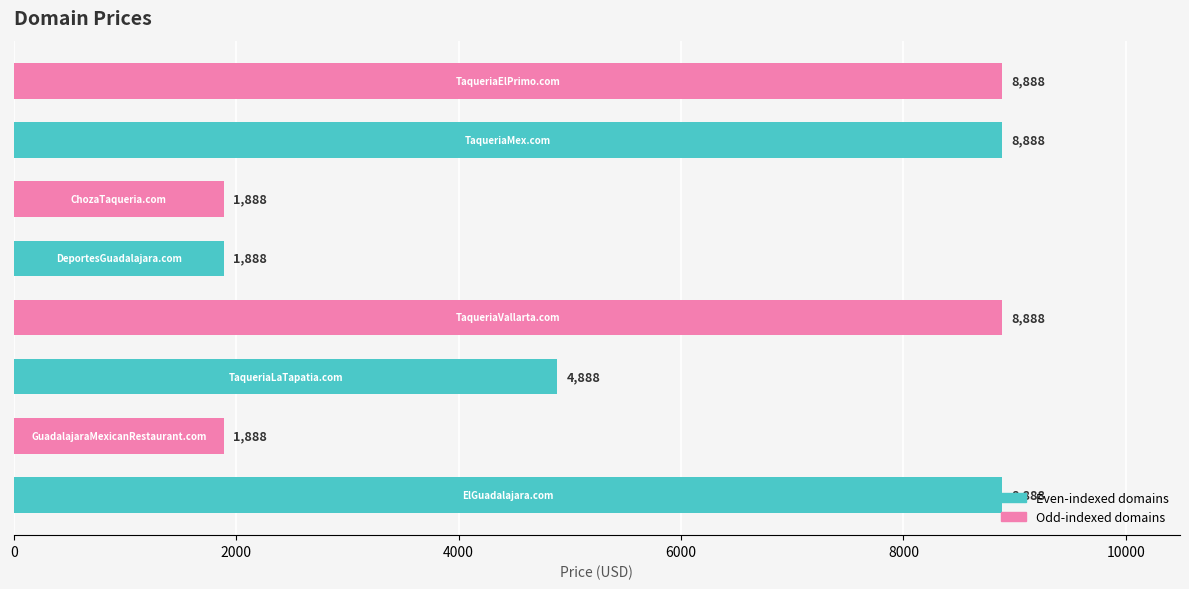

Does the chart contain stacked bars?

No